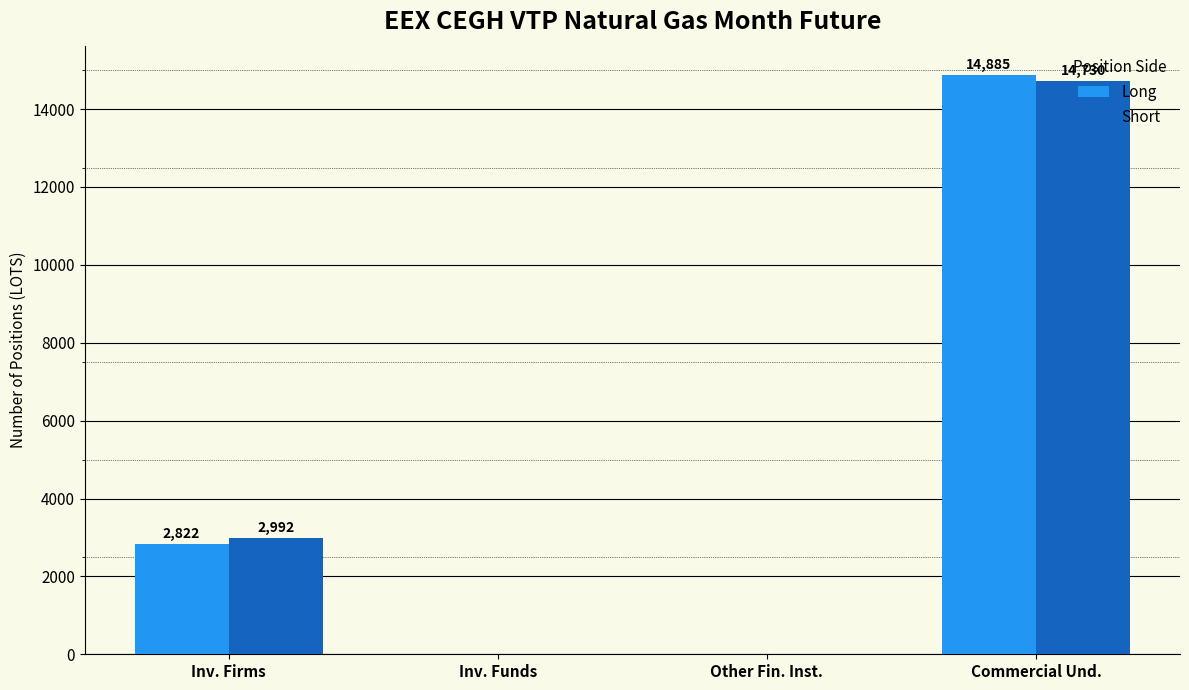

Reading left to right, extract all data points from this chart.

Long: Inv. Firms=2822	Inv. Funds=0	Other Fin. Inst.=0	Commercial Und.=14885
Short: Inv. Firms=2992	Inv. Funds=0	Other Fin. Inst.=0	Commercial Und.=14730